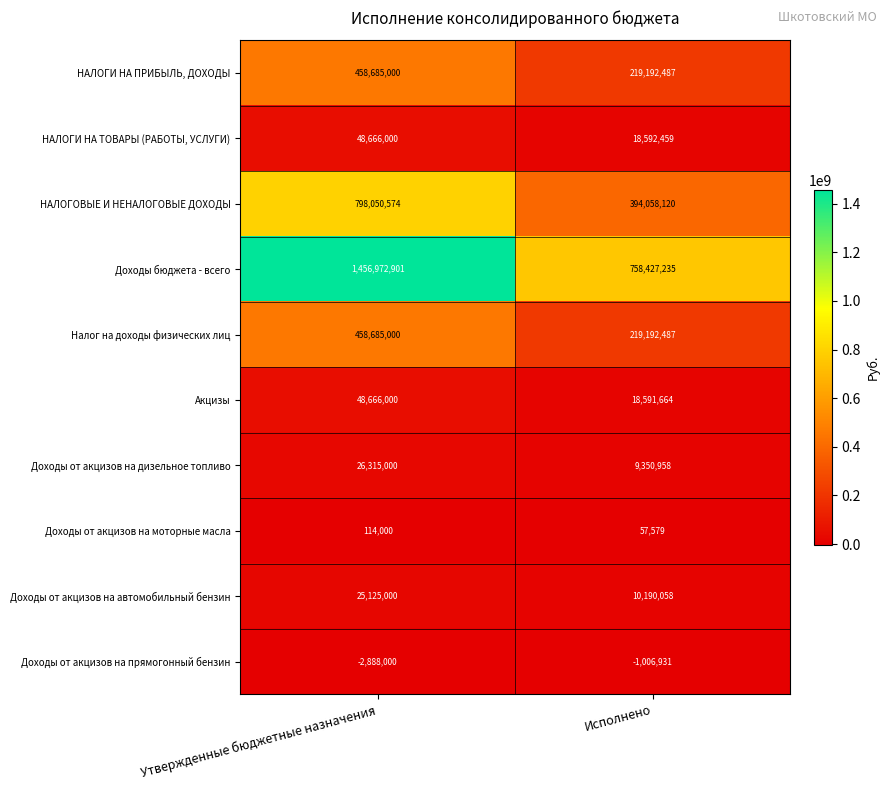

At how many categories does at least one series exceed 795370567?

1